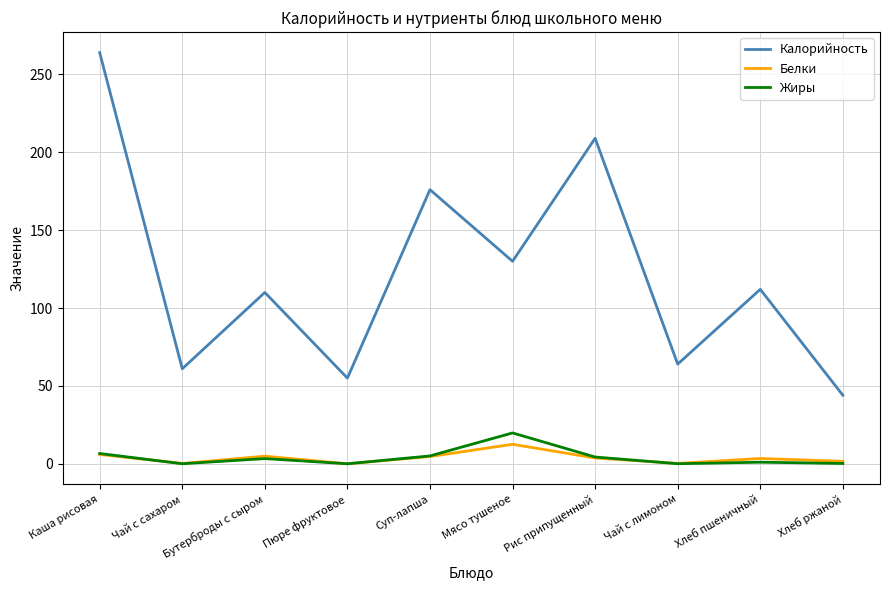

True or false: Калорийность and Белки cross at least once.

False